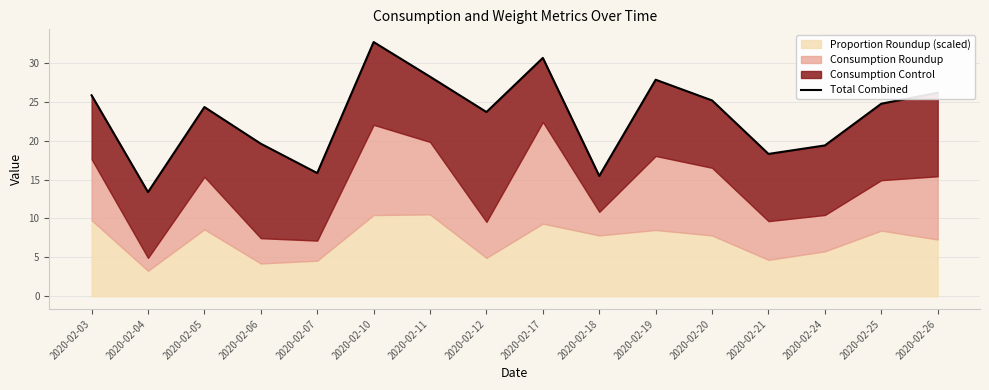

At which category does the data reach its first local valley?

2020-02-04